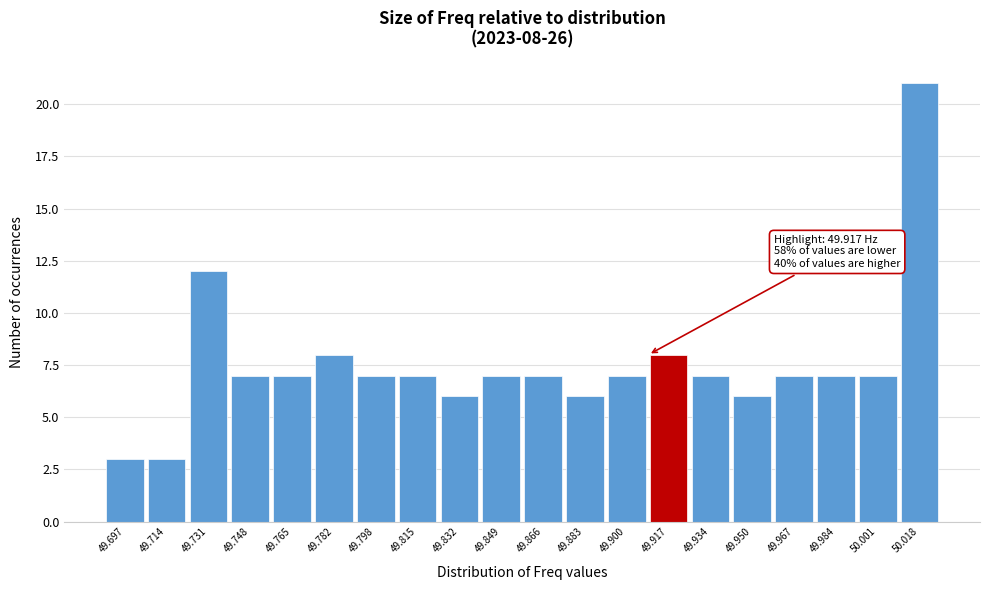

Reading left to right, list all the values displayed in this chart.

49.697=3	49.714=3	49.731=12	49.748=7	49.765=7	49.782=8	49.798=7	49.815=7	49.832=6	49.849=7	49.866=7	49.883=6	49.900=7	49.917=8	49.934=7	49.950=6	49.967=7	49.984=7	50.001=7	50.018=21